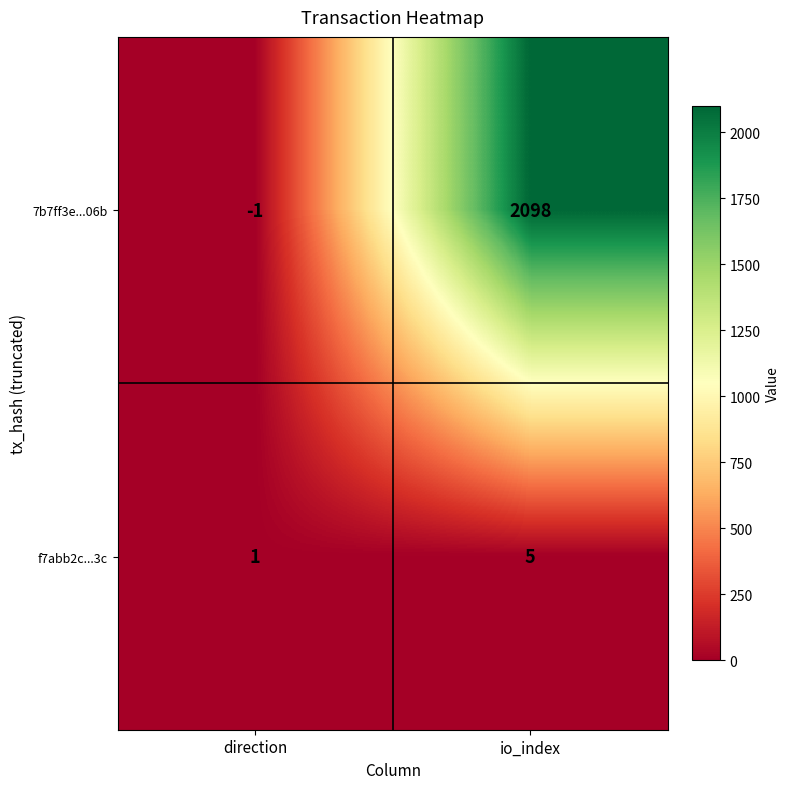

Which series has the largest total across all categories?

7b7ff3e...06b